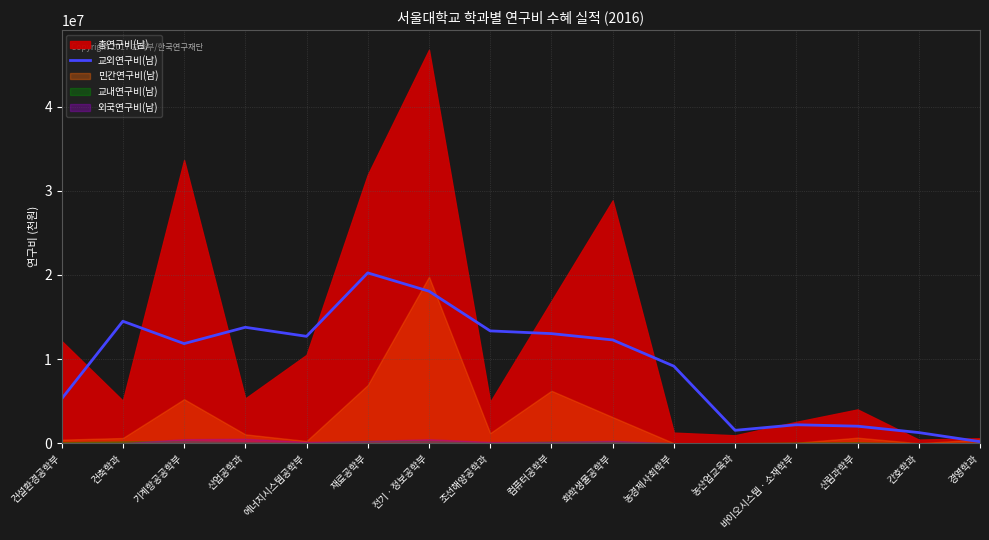

Where does the data first go above 12274173?

건축학과